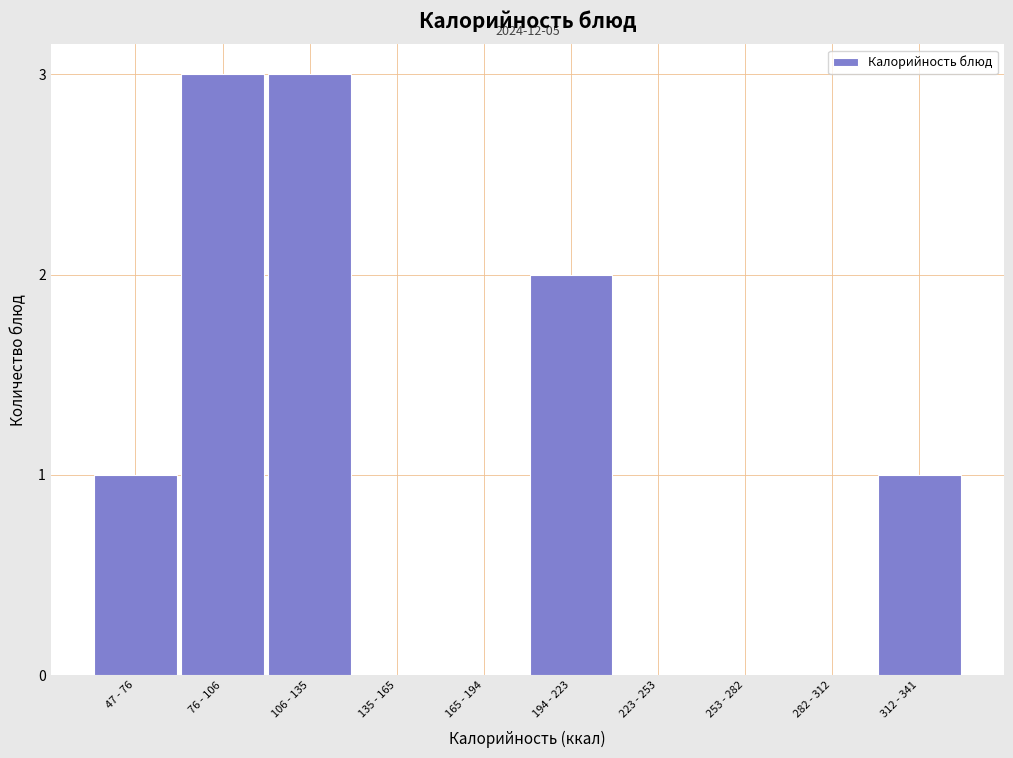

Reading left to right, list all the values displayed in this chart.

47 - 76=1	76 - 106=3	106 - 135=3	135 - 165=0	165 - 194=0	194 - 223=2	223 - 253=0	253 - 282=0	282 - 312=0	312 - 341=1